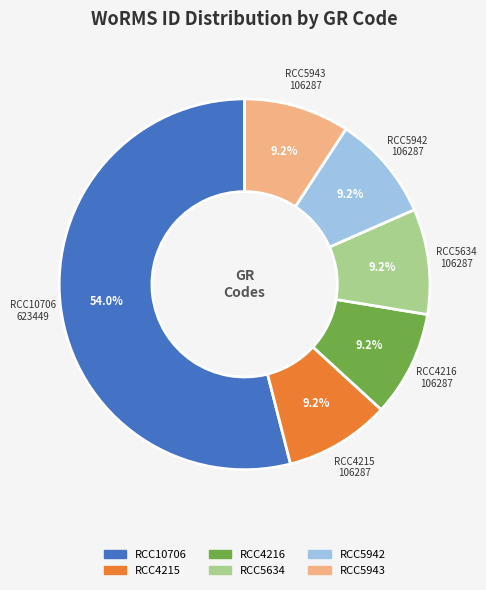

Which category has the biggest portion of the pie?

RCC10706